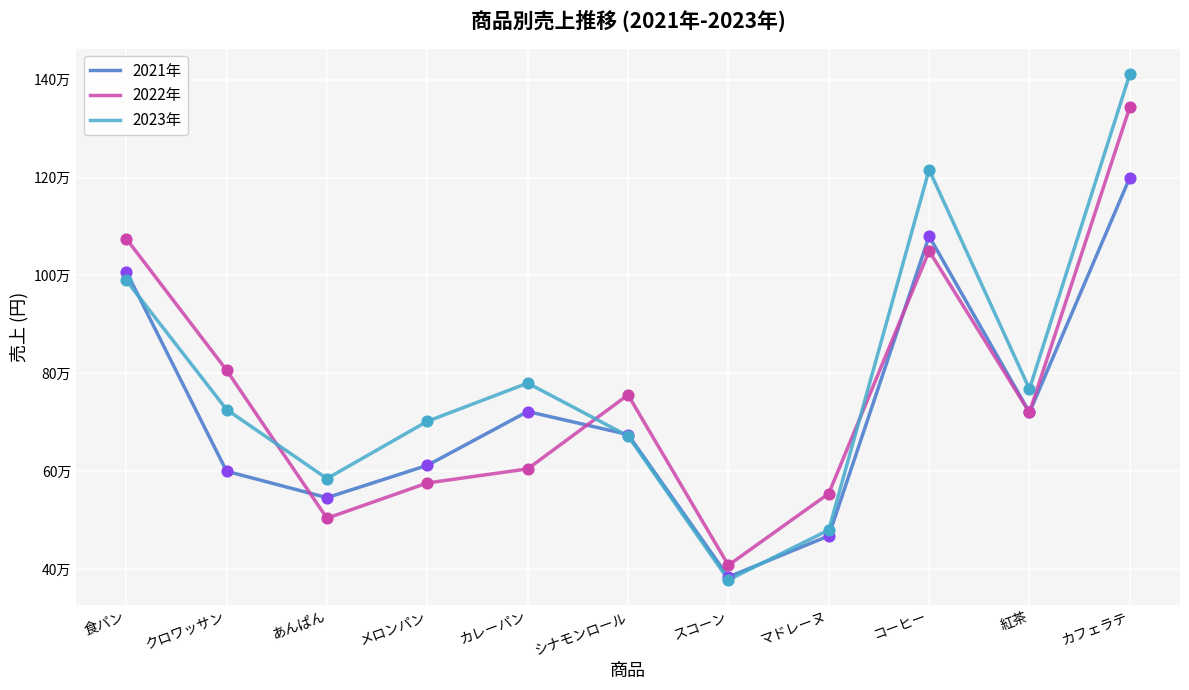

Is the value of 2022年 at あんぱん greater than the value of 2023年 at クロワッサン?

No